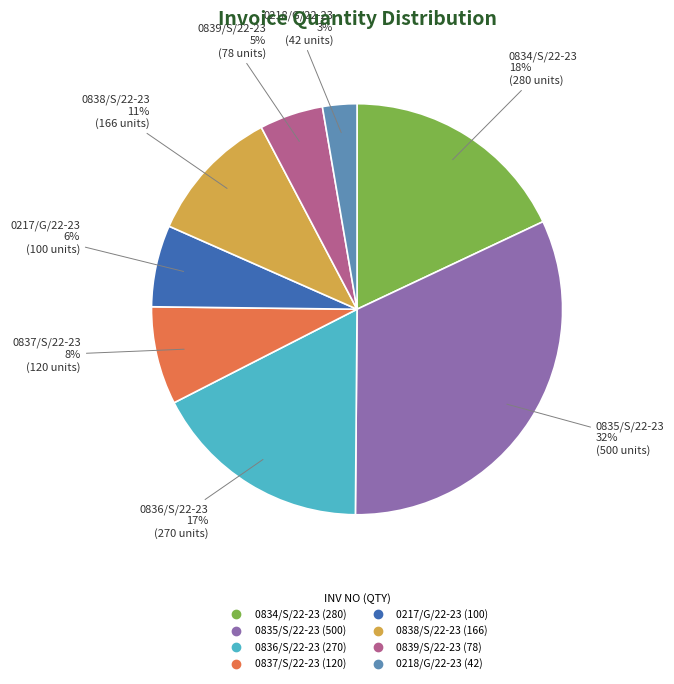

Which slice is the smallest?

0218/G/22-23